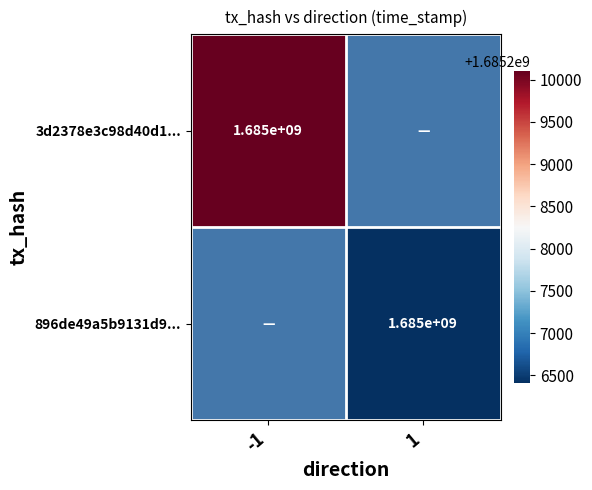

How many series are shown in this chart?

2